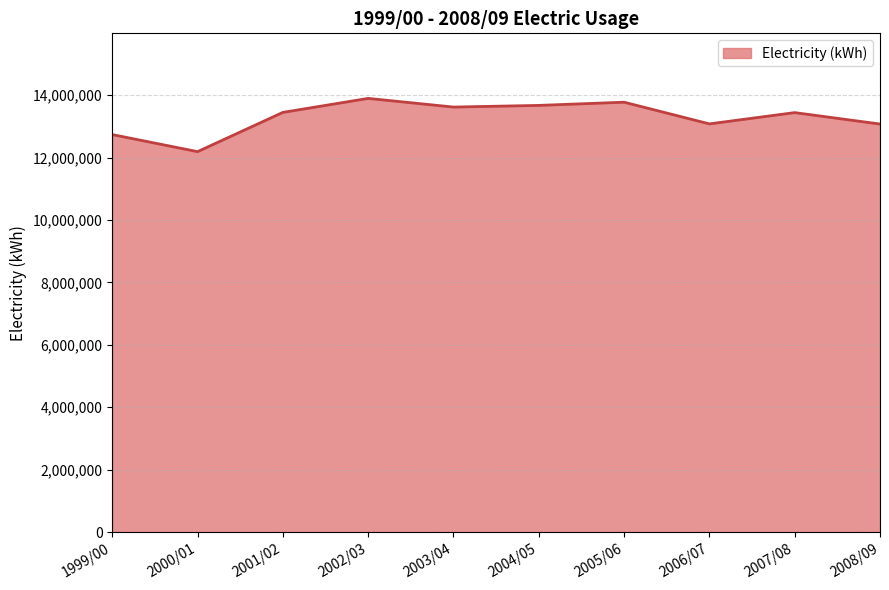

What is the change in value from 2000/01 to 2005/06?

+1583656